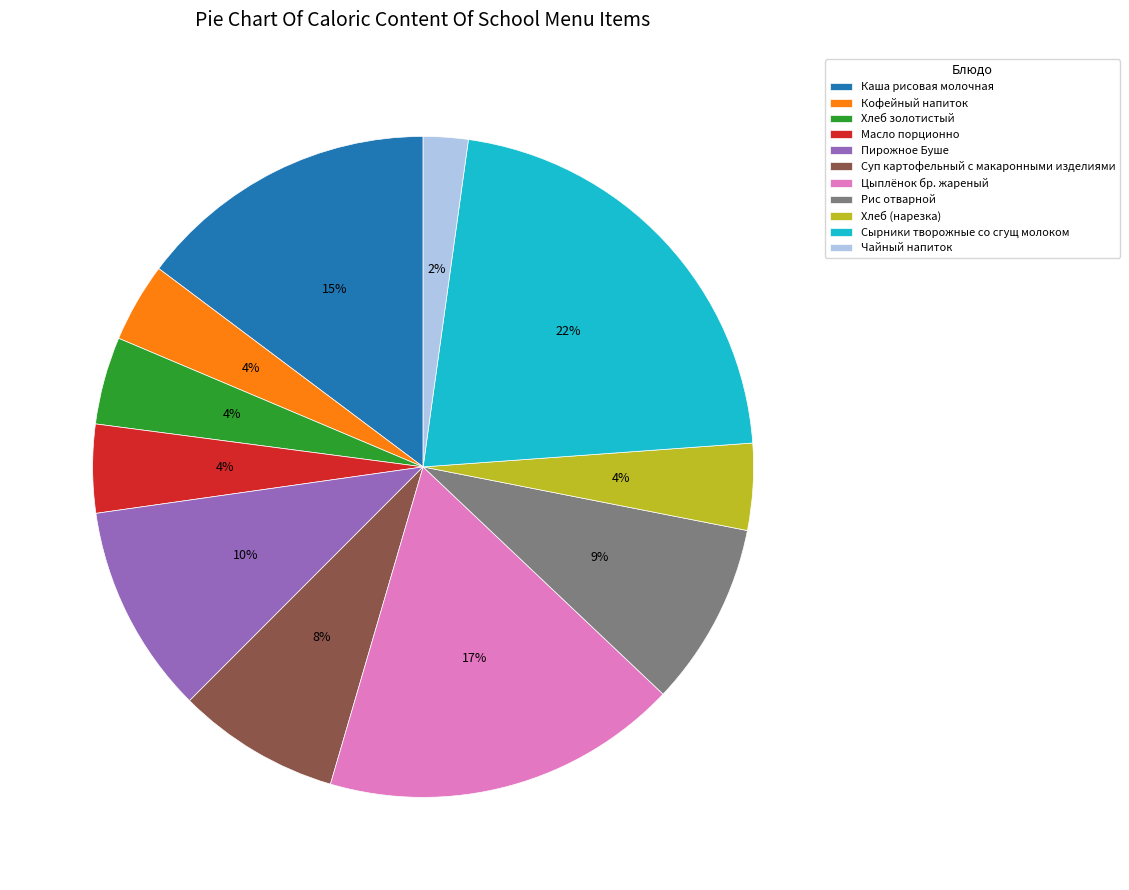

Between Каша рисовая молочная and Хлеб (нарезка), which is larger?

Каша рисовая молочная